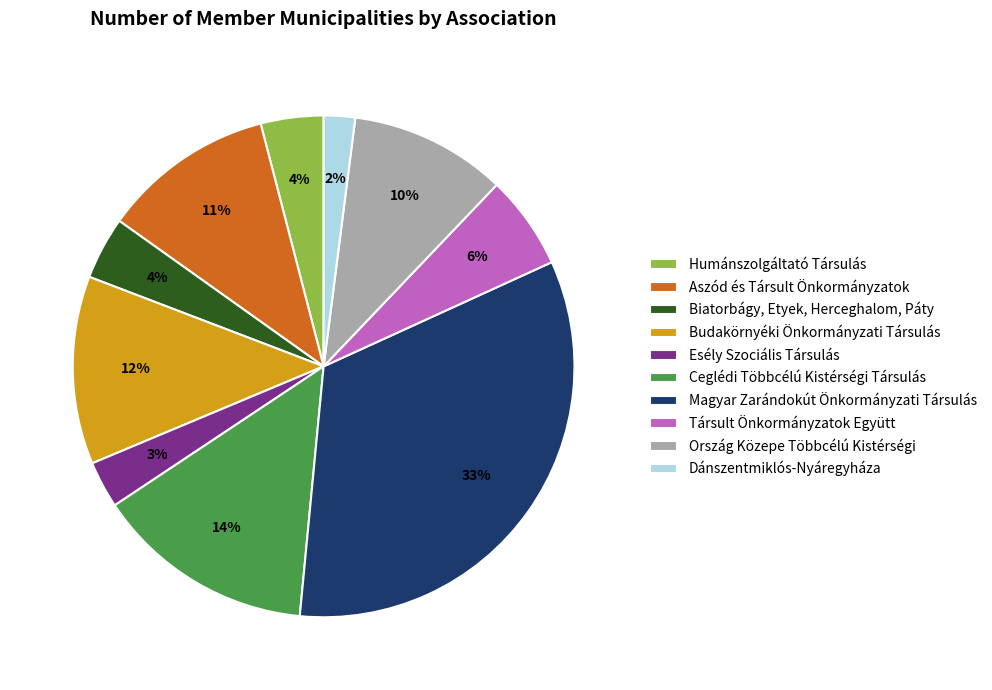

Is there any slice that represents more than half of the pie?

No